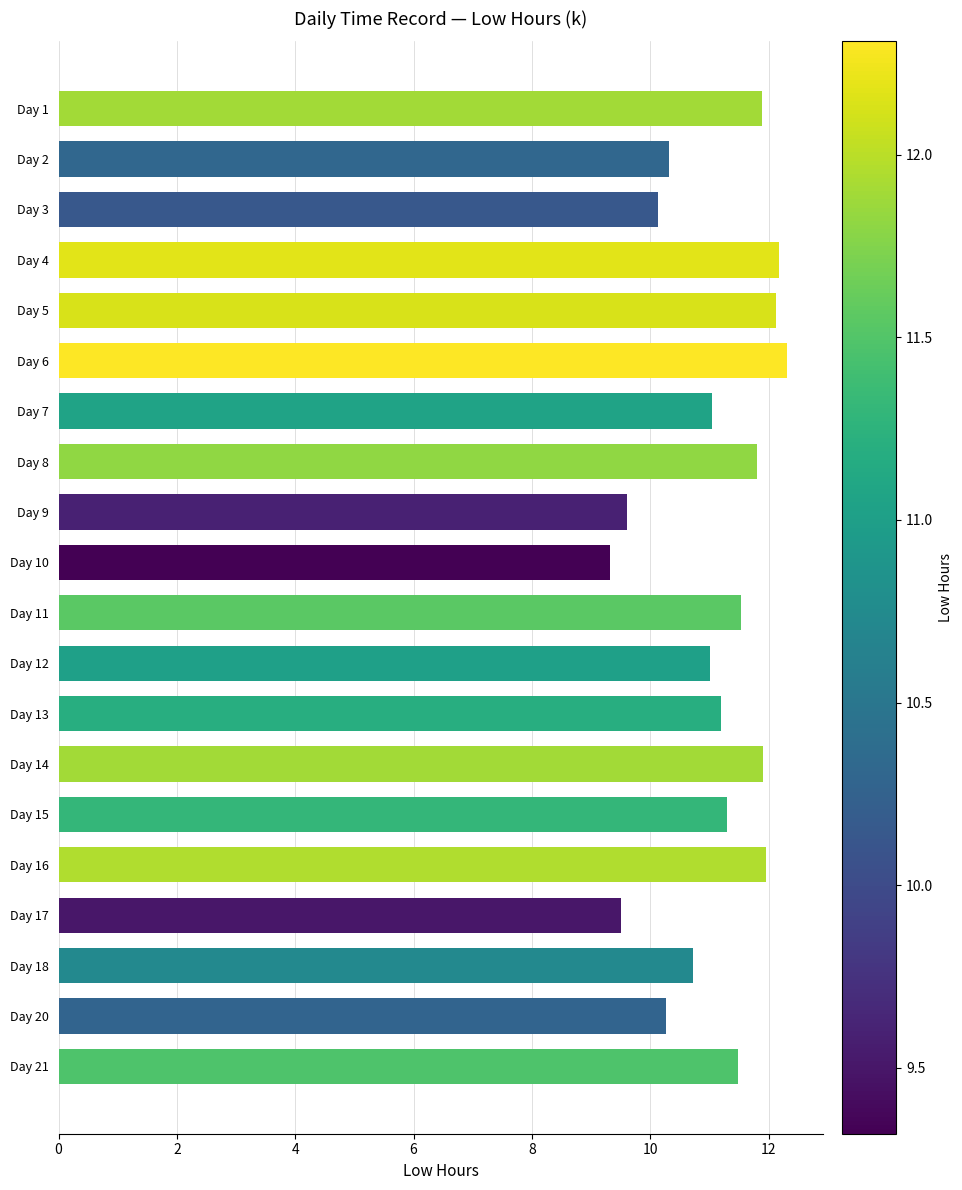

What is the value of the 3rd bar from the top?

10.1